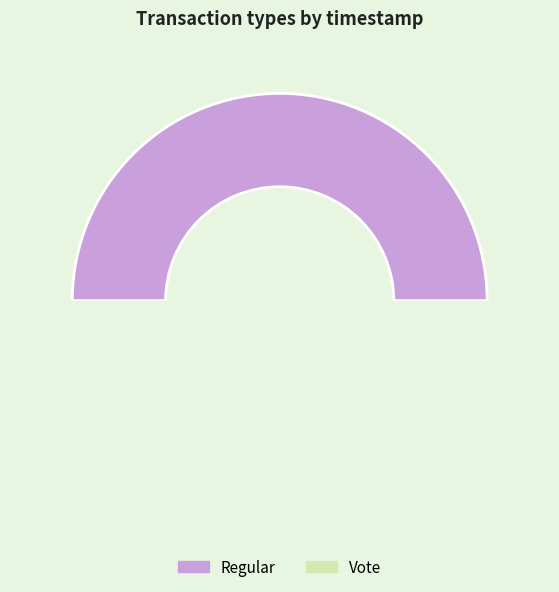

To the nearest percent, what is the average slice percentage?

50%